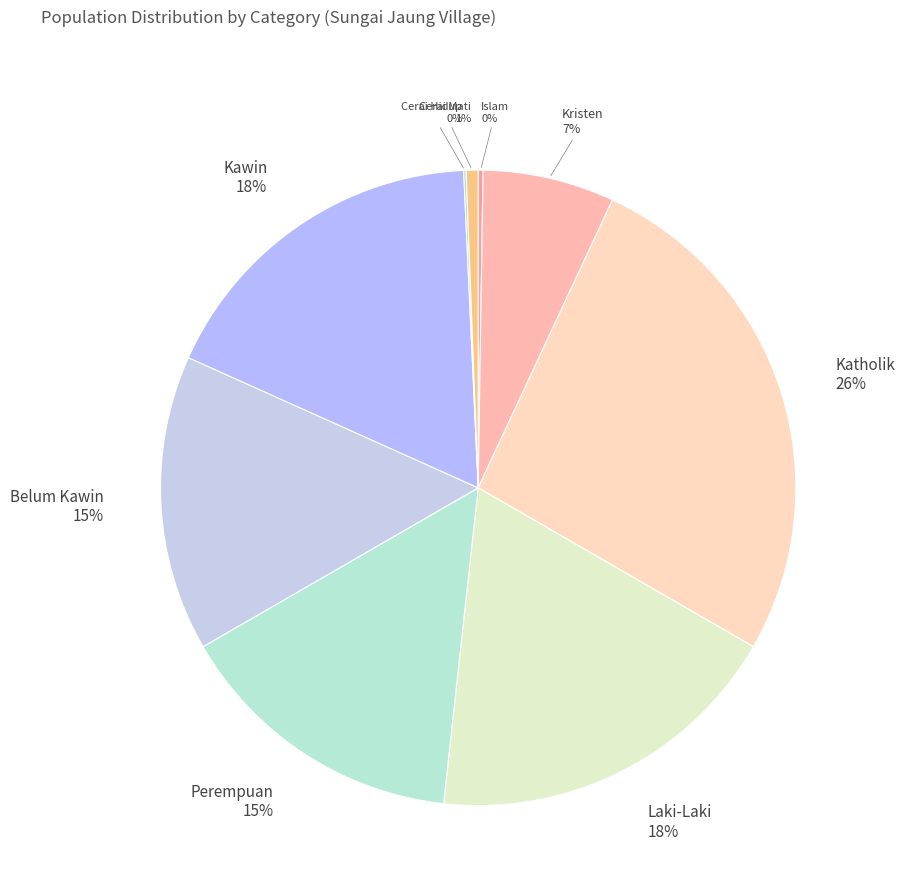

What is the largest slice in the pie chart?

Katholik